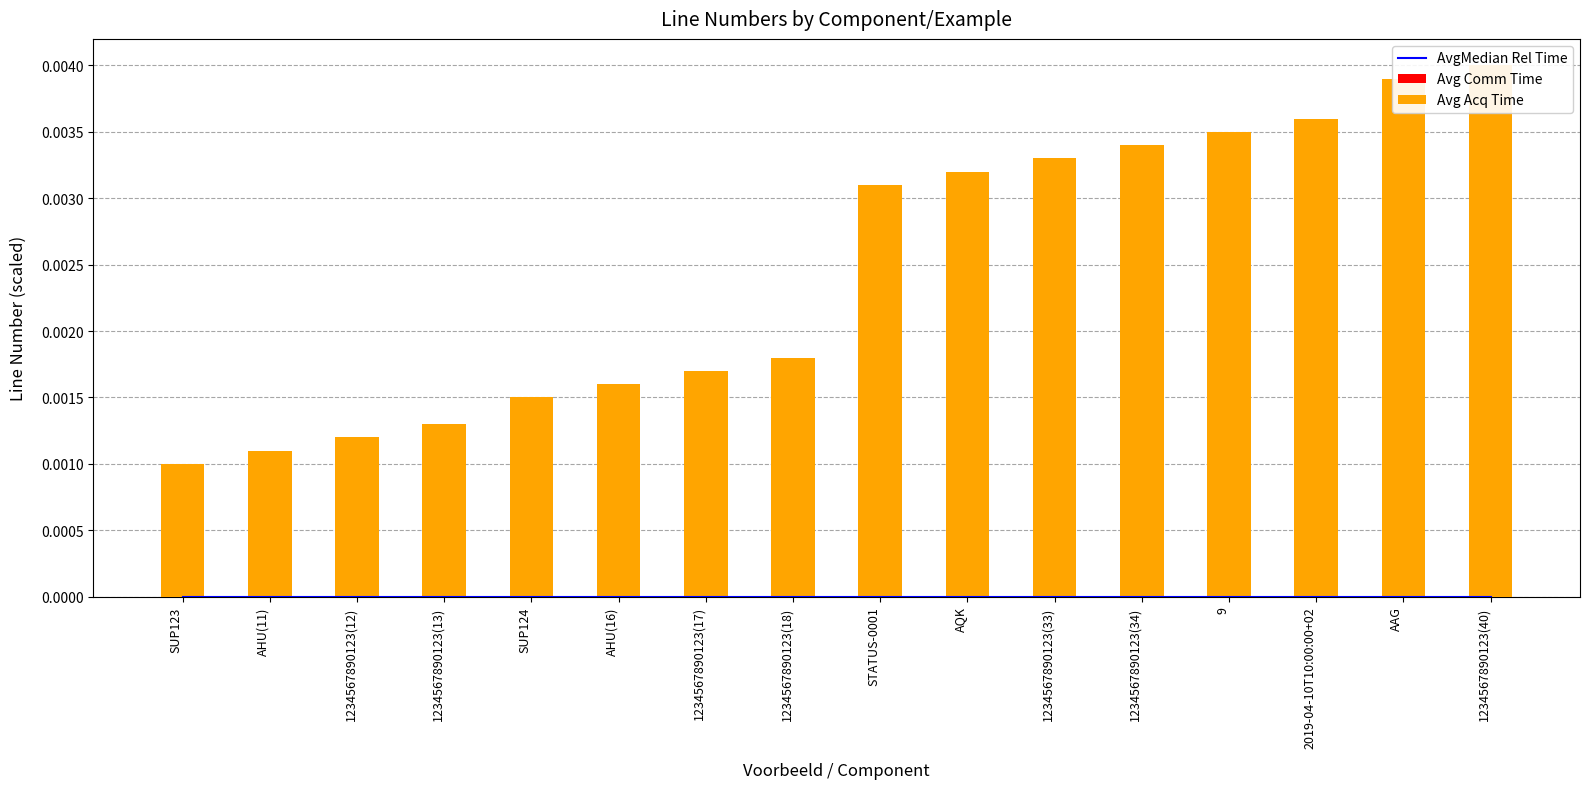

What are all the series names shown in the legend?

AvgMedian Rel Time, Avg Comm Time, Avg Acq Time